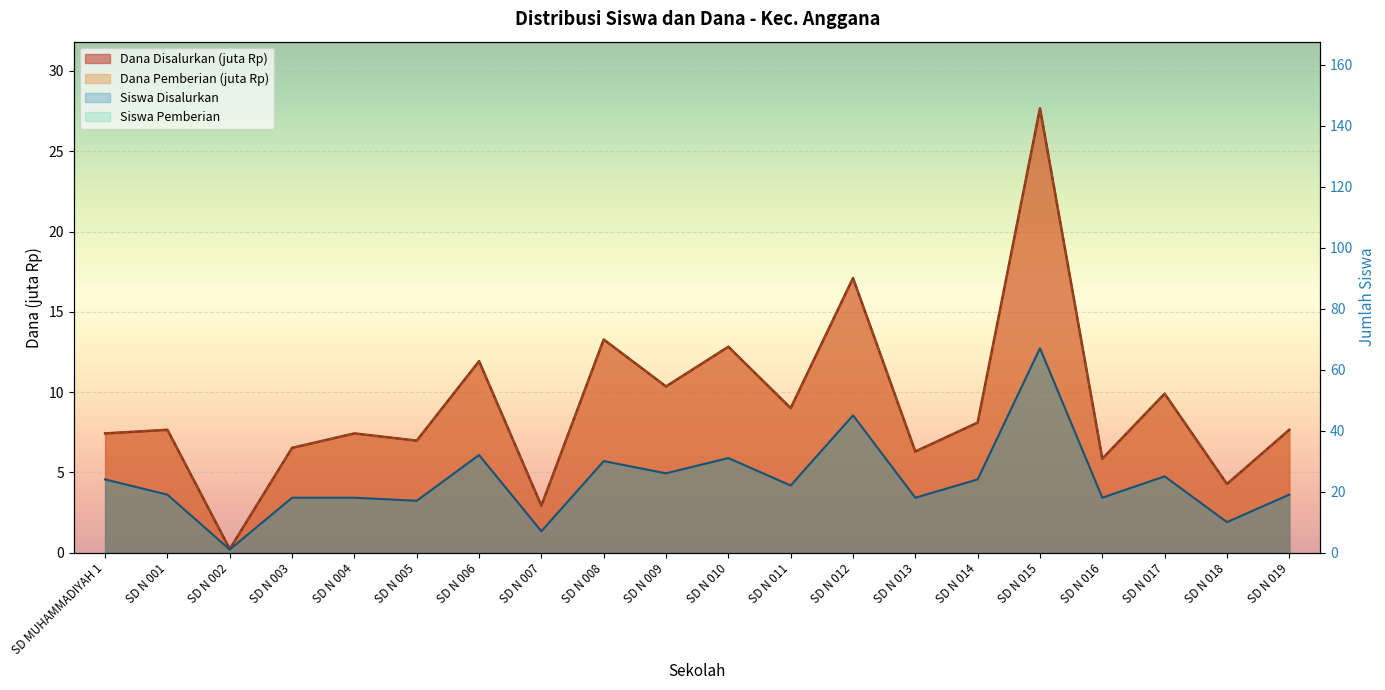

Where is the first local maximum for Siswa Pemberian?

SD N 001